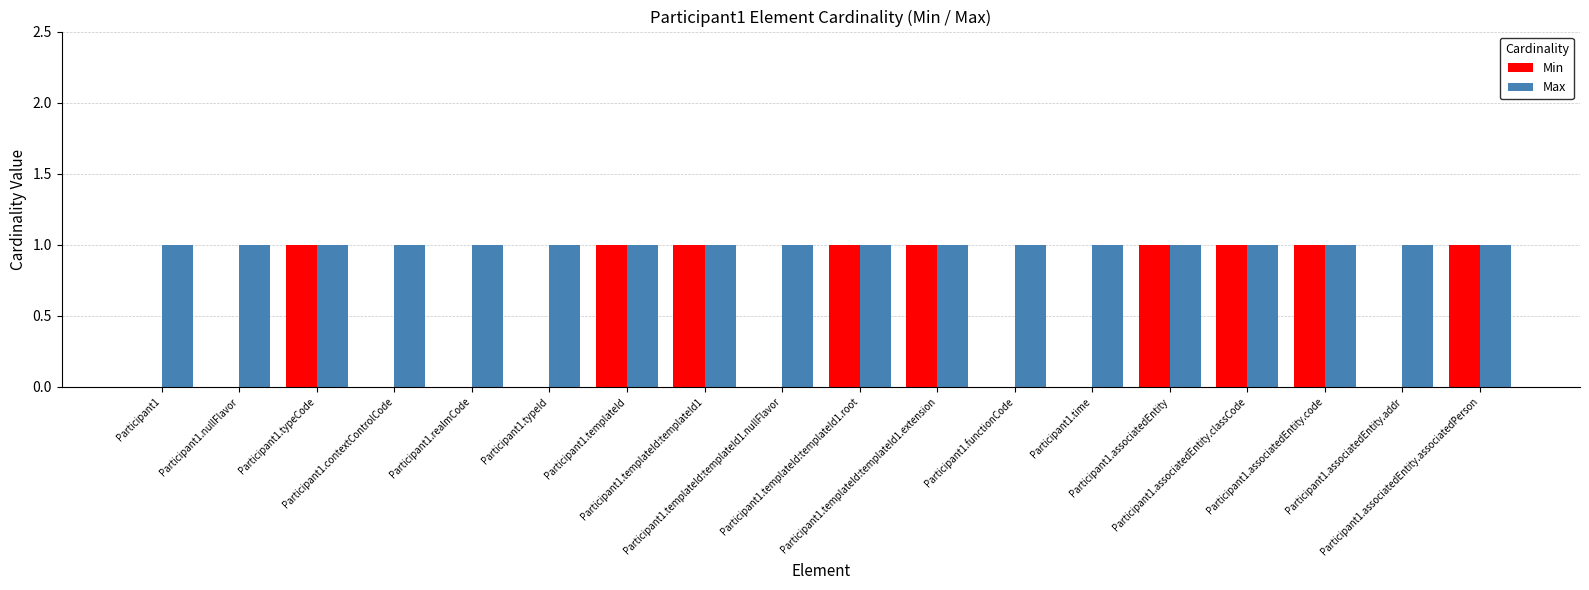

How many distinct data groups are displayed?

2